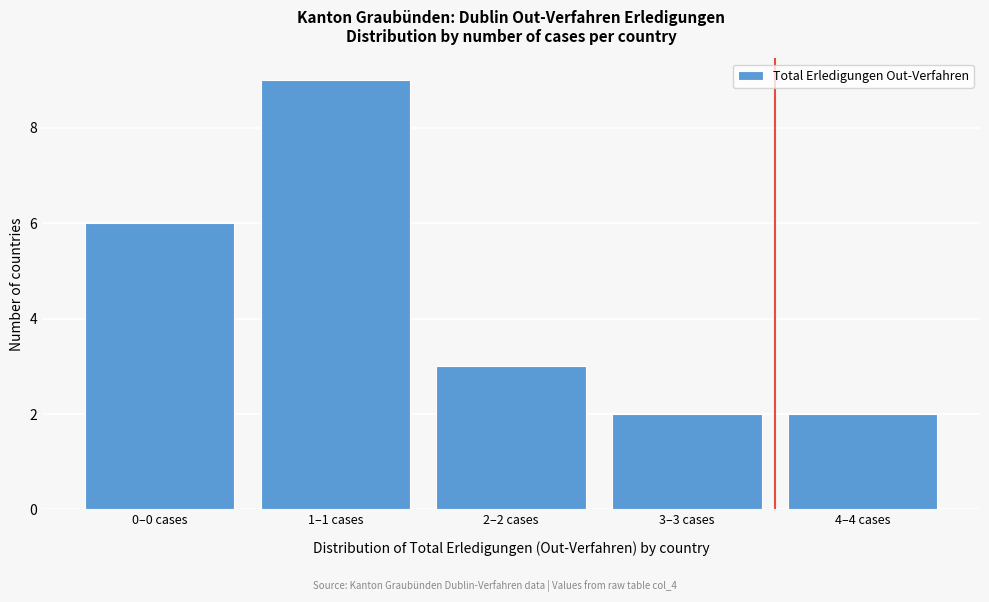

Reading left to right, transcribe all the data shown in this chart.

0–0 cases=6	1–1 cases=9	2–2 cases=3	3–3 cases=2	4–4 cases=2